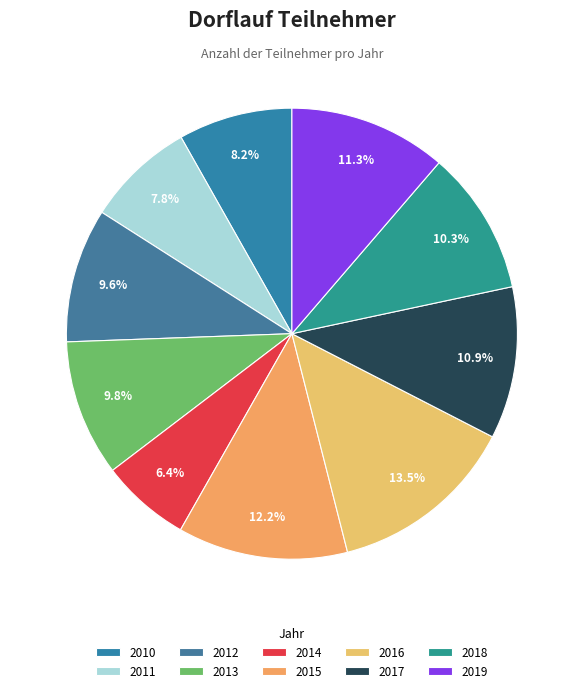

How many segments does this pie chart have?

10